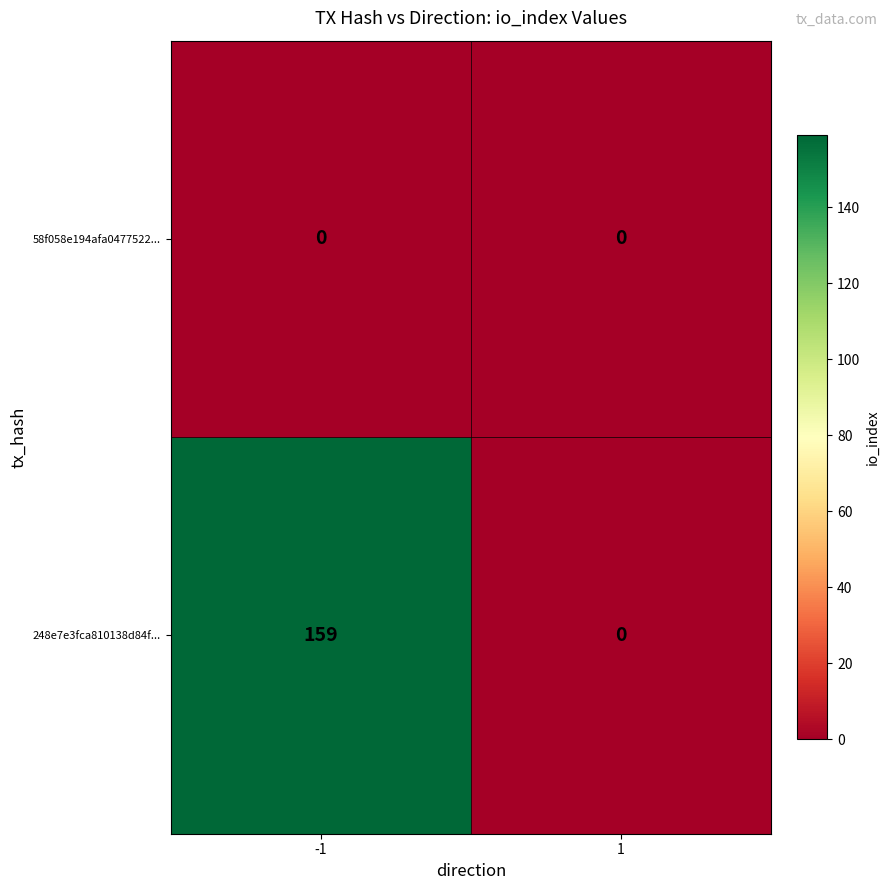

What is the difference between the highest and lowest values at -1?

159